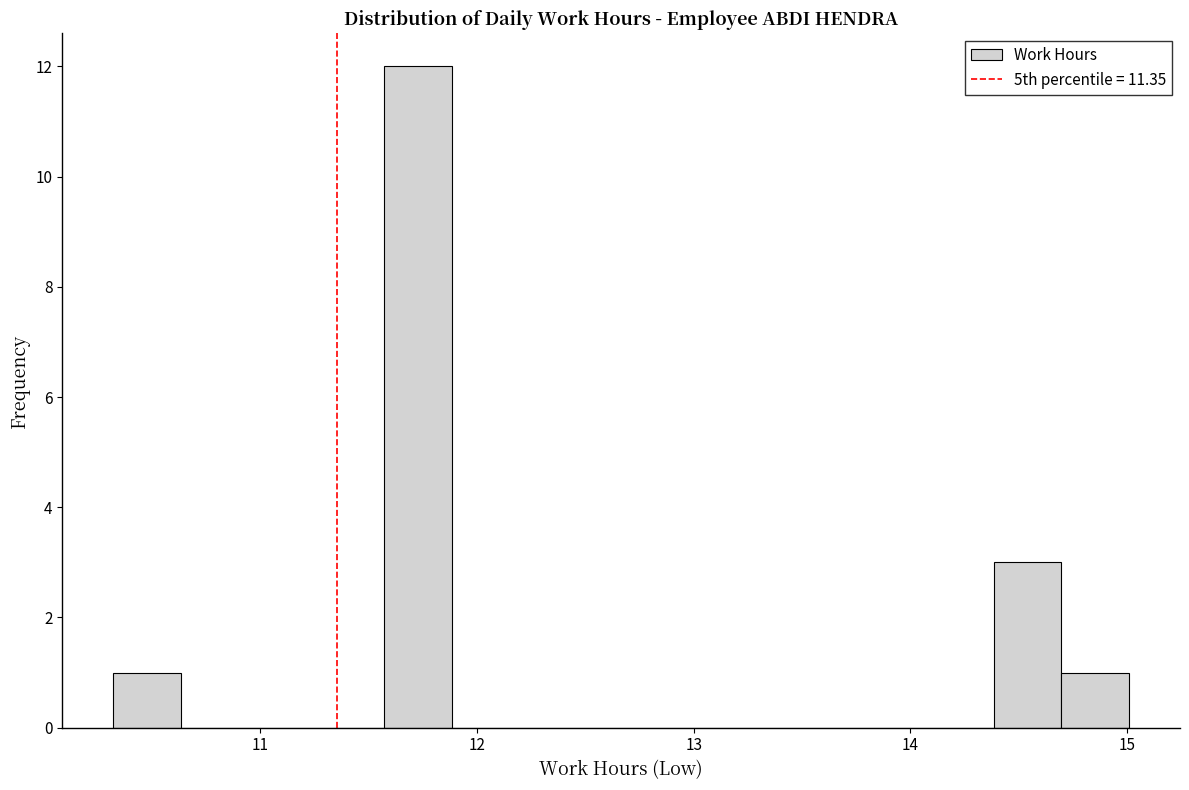

Read against the x-axis, roughly where is the centre of the tallest bar?

11.7